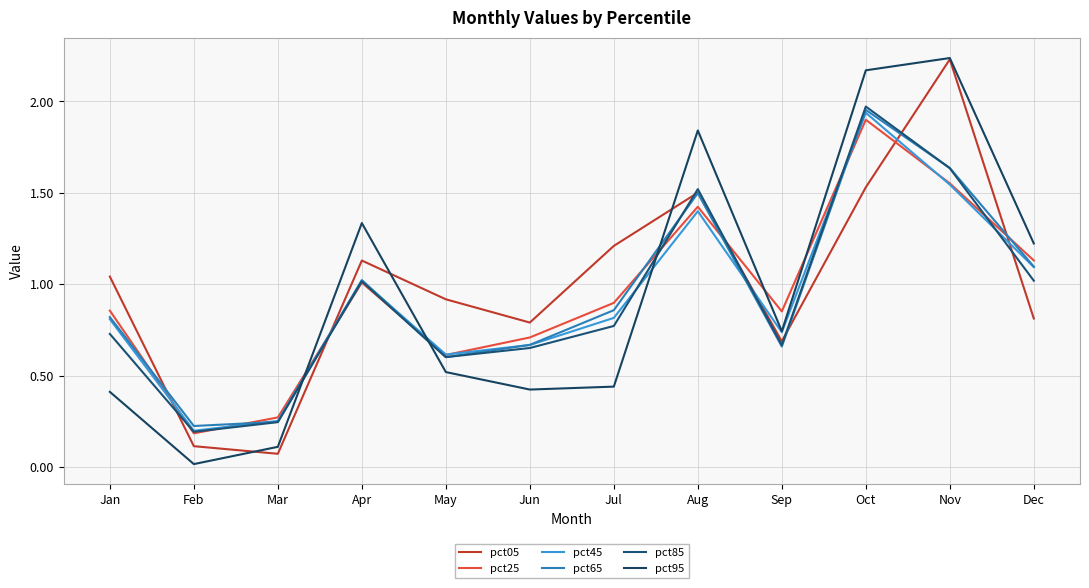

Is it true that pct85 equals 0.2 at Mar?

True